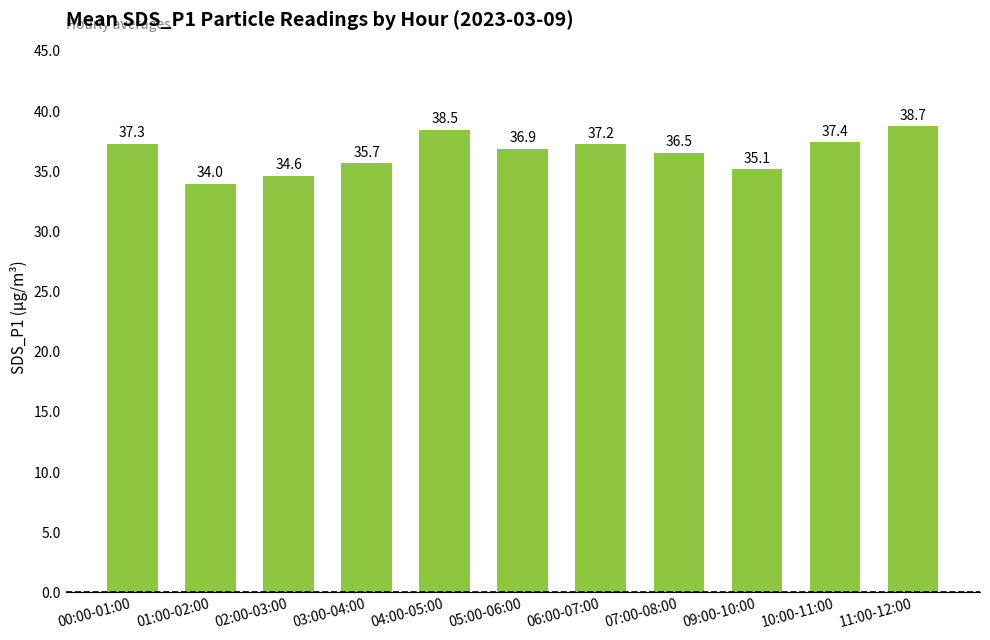

What is the value of the 7th bar from the left?

37.2